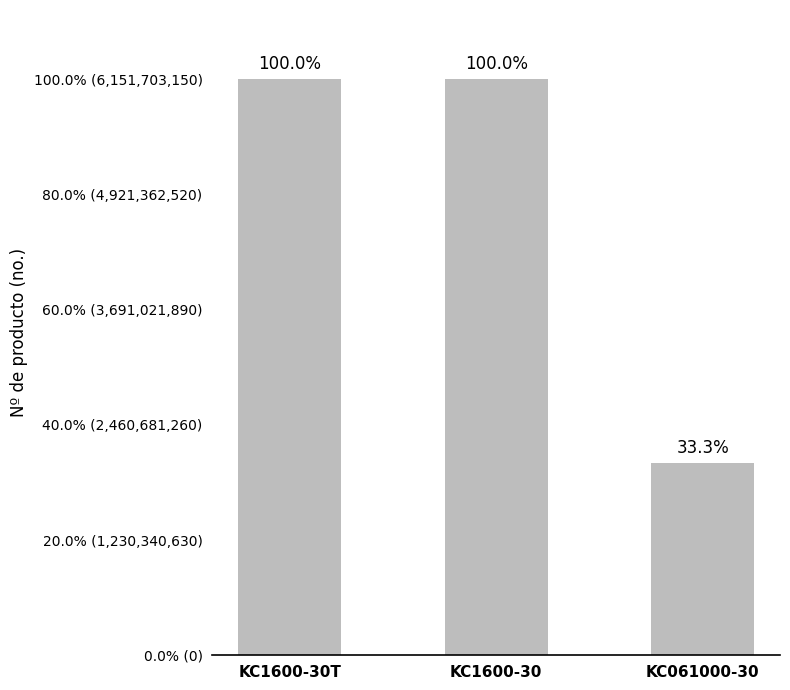

What position from the left is KC1600-30T?

1